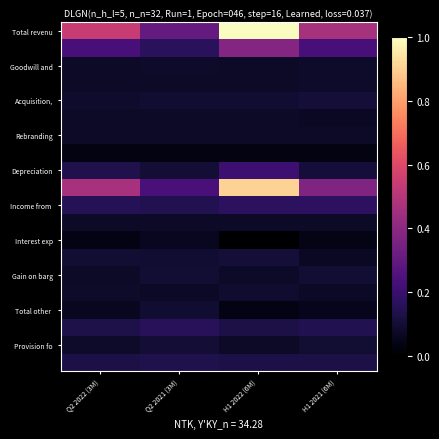

Which has a higher value, H1 2022 (6M) or Q2 2021 (3M)?

H1 2022 (6M)